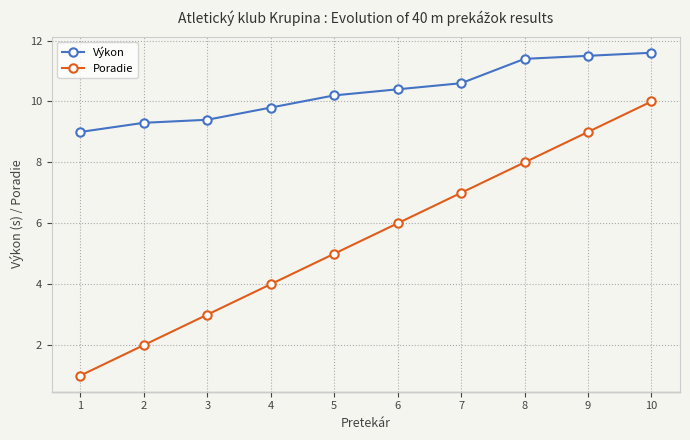

Reading right to left, extract all data points from this chart.

Výkon: 10=11.6	9=11.5	8=11.4	7=10.6	6=10.4	5=10.2	4=9.8	3=9.4	2=9.3	1=9.0
Poradie: 10=10.0	9=9.0	8=8.0	7=7.0	6=6.0	5=5.0	4=4.0	3=3.0	2=2.0	1=1.0